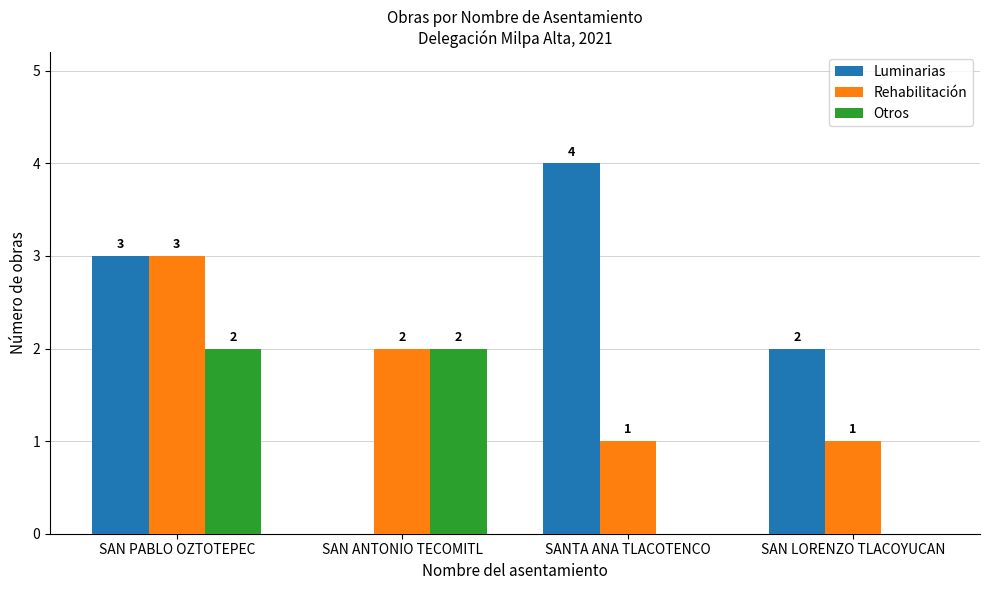

What are all the series names shown in the legend?

Luminarias, Rehabilitación, Otros